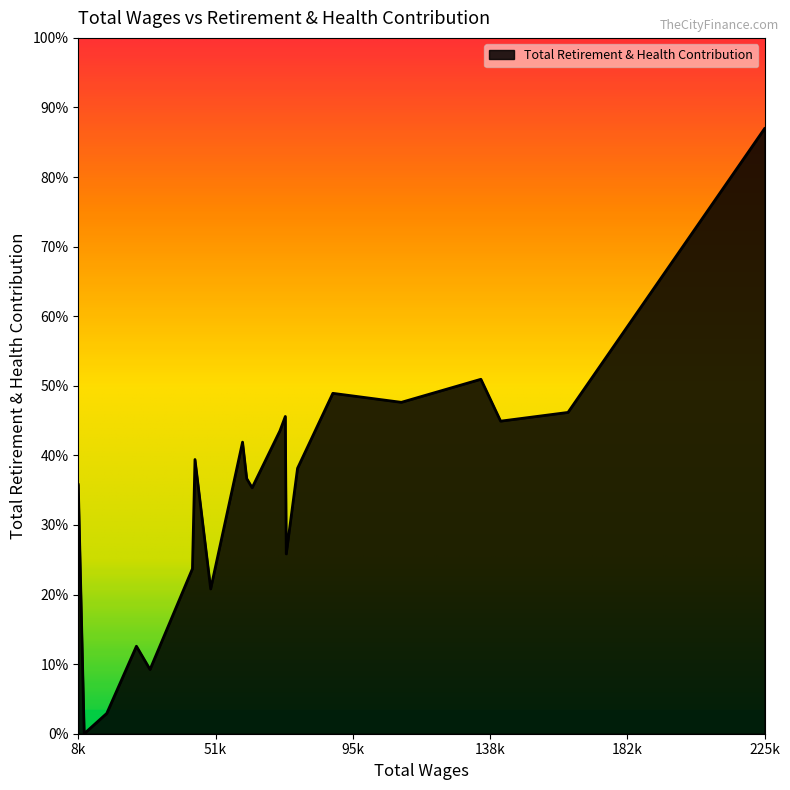

Does the chart have visible grid lines?

No